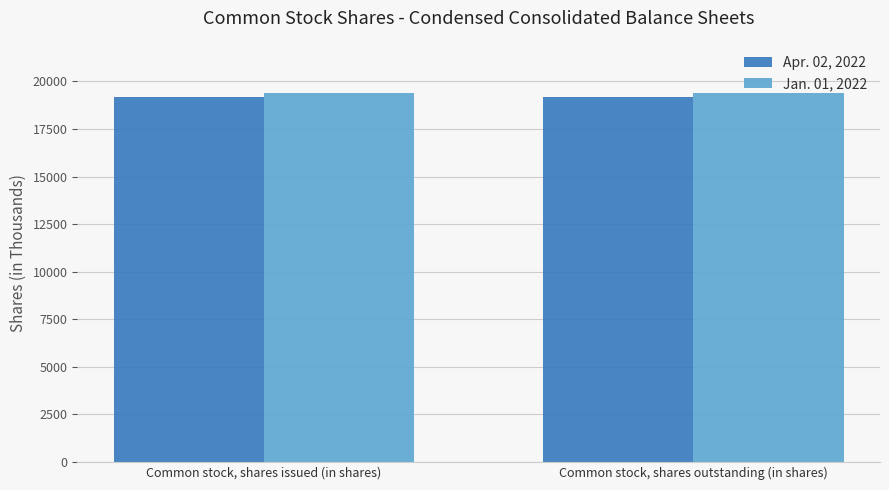

Is it true that Jan. 01, 2022 equals 5944 at Common stock, shares issued (in shares)?

False